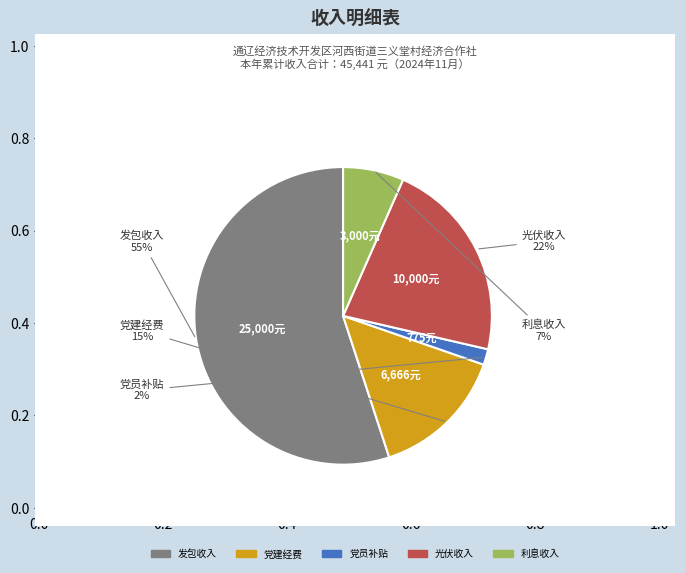

To the nearest percent, what is the difference between the 党建经费 and 发包收入 slice percentages?

40%